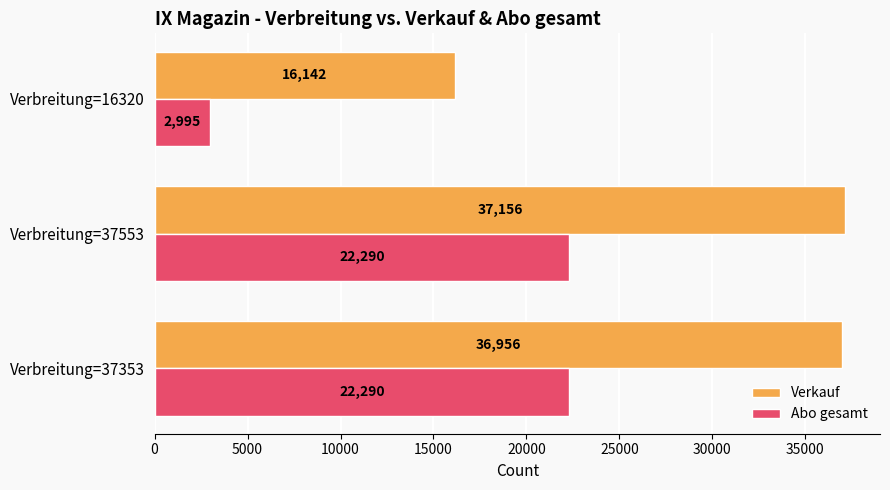

The value of Abo gesamt at Verbreitung=37353 is 12389. True or false?

False